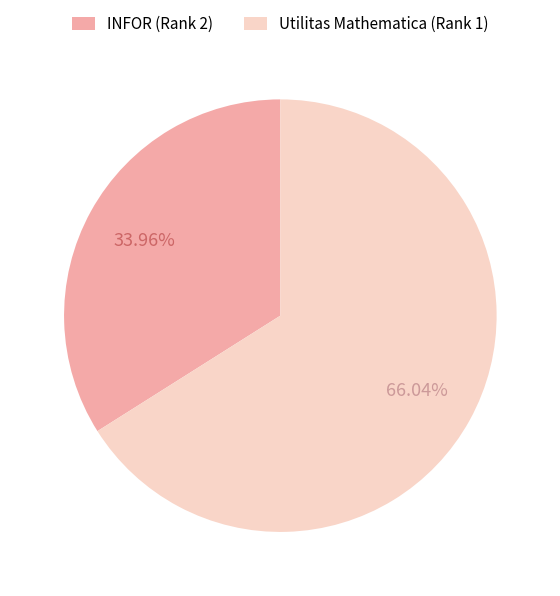

Which category has the smallest portion of the pie?

INFOR (Rank 2)